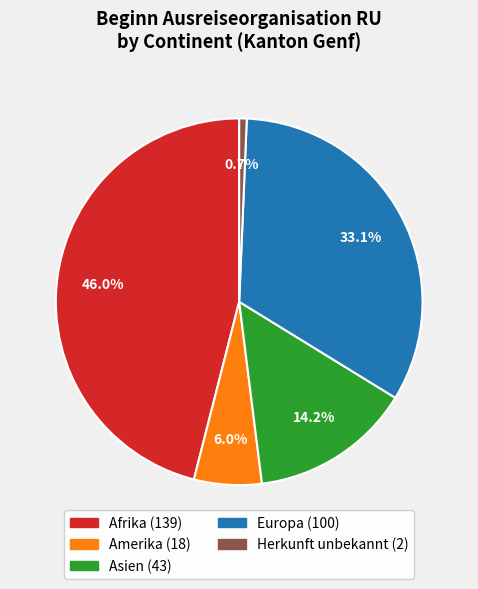

Is there any slice that represents more than half of the pie?

No